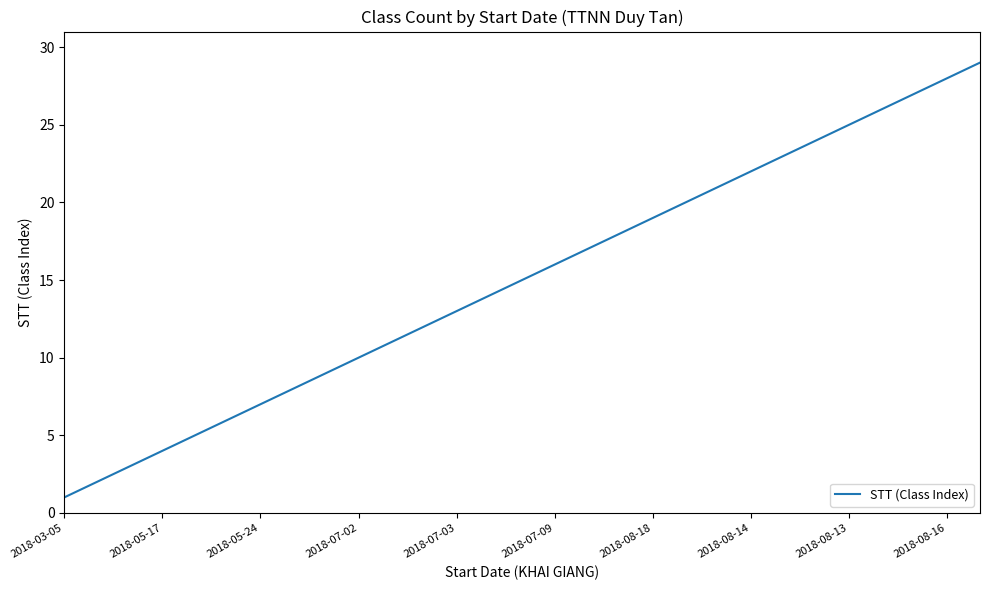

What is the sum of all values?

435